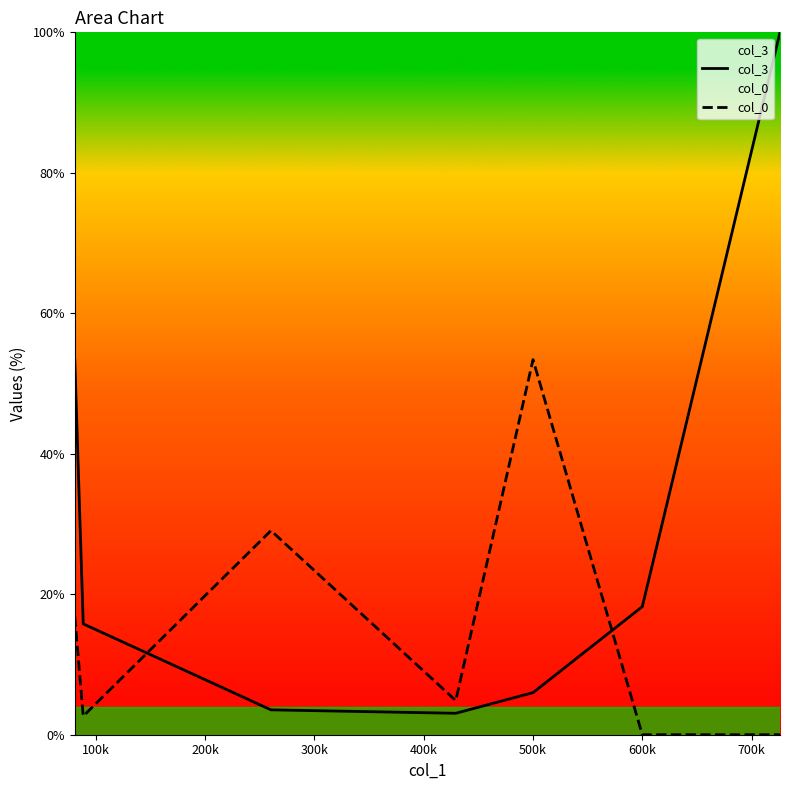

What is the minimum value for col_3?

3.1